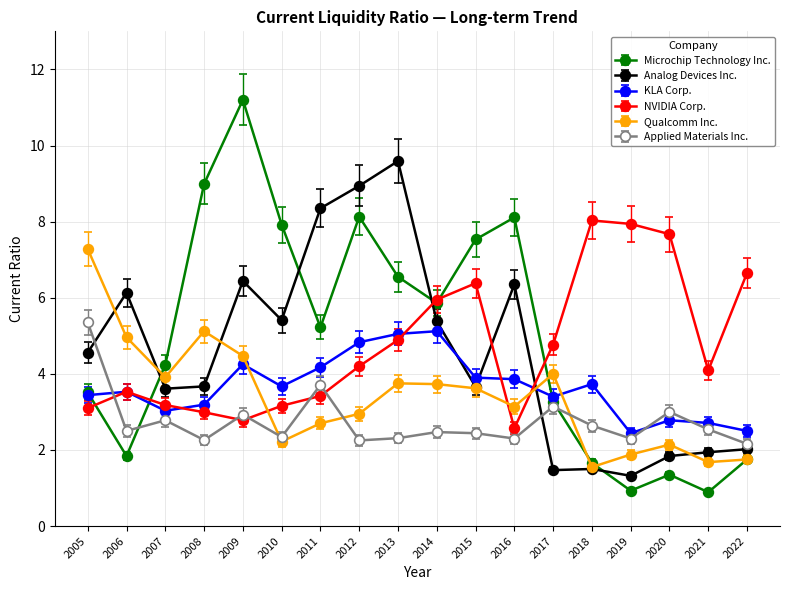

At how many categories does at least one series exceed 3?

18